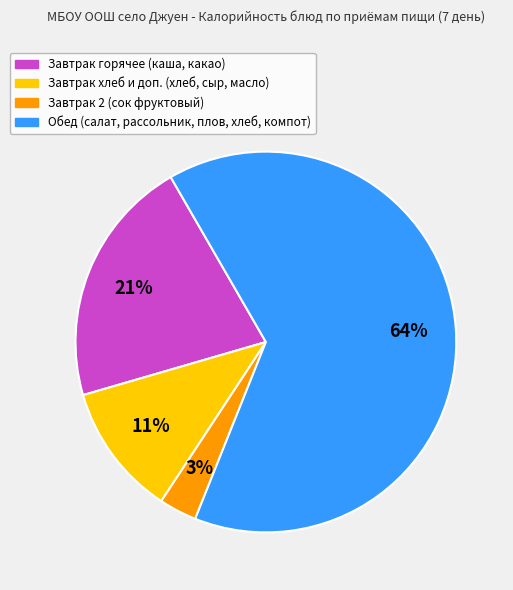

How many segments does this pie chart have?

4